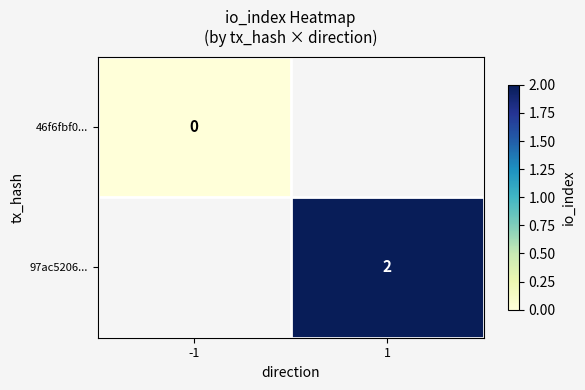

True or false: 97ac5206... has a value of 3 at 1.

False